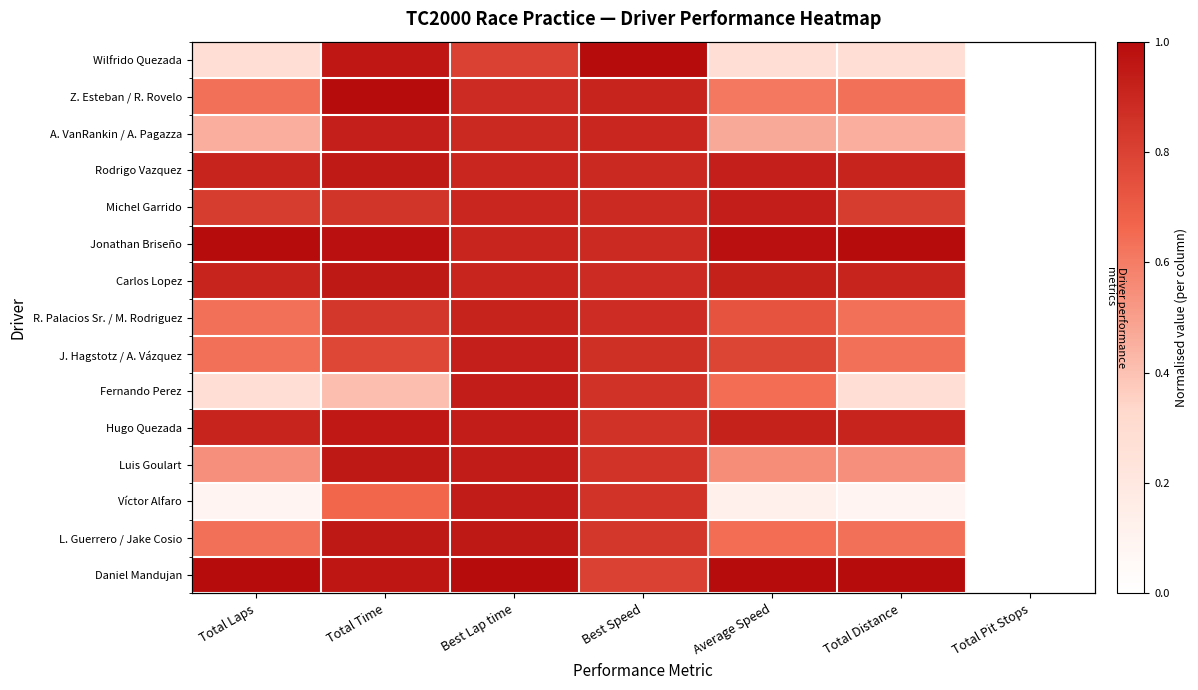

True or false: Luis Goulart has a value of 0.9 at Best Lap time.

True